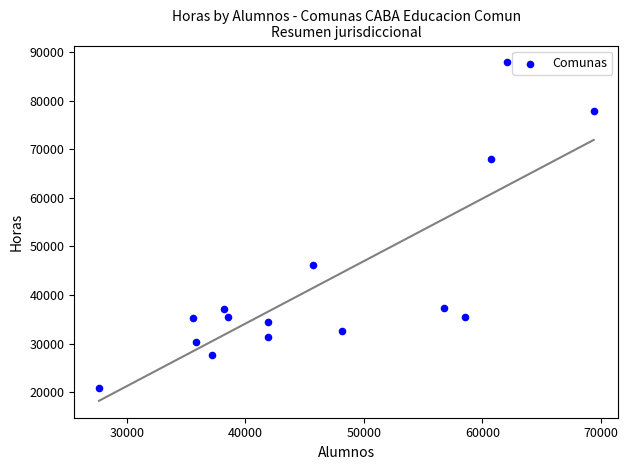

What Y value in the scatter plot is closest to 54393?

46244